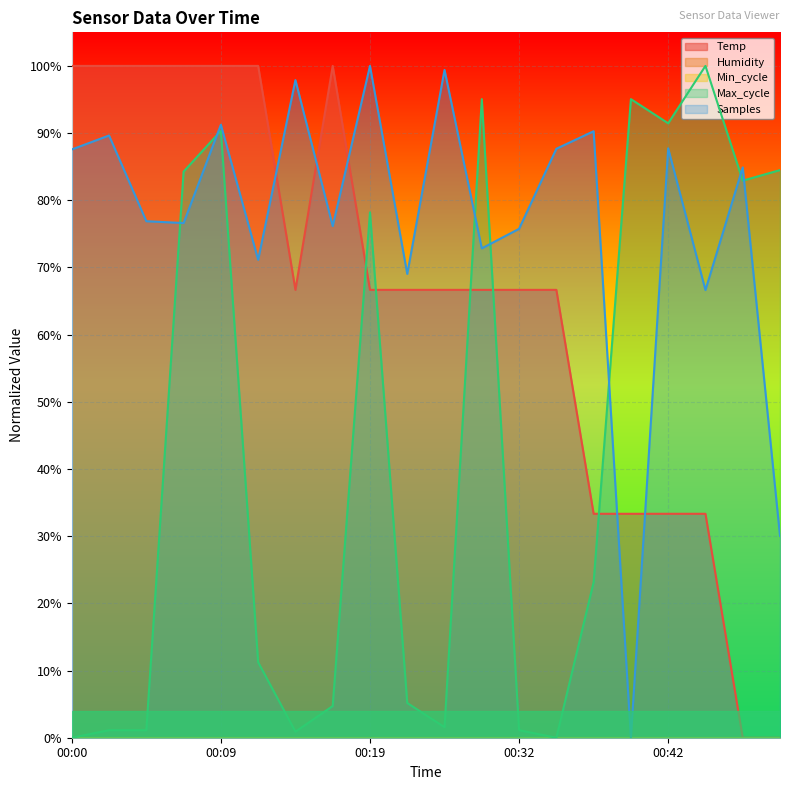

Reading left to right, extract all data points from this chart.

Temp: 00:00=1.0	00:02=1.0	00:05=1.0	00:07=1.0	00:09=1.0	00:12=1.0	00:14=0.7	00:17=1.0	00:19=0.7	00:22=0.7	00:24=0.7	00:27=0.7	00:32=0.7	00:35=0.7	00:37=0.3	00:40=0.3	00:42=0.3	00:45=0.3	00:47=0.0	00:49=0.0
Max_cycle: 00:00=0.0	00:02=0.0	00:05=0.0	00:07=0.8	00:09=0.9	00:12=0.1	00:14=0.0	00:17=0.0	00:19=0.8	00:22=0.1	00:24=0.0	00:27=1.0	00:32=0.0	00:35=0.0	00:37=0.2	00:40=1.0	00:42=0.9	00:45=1.0	00:47=0.8	00:49=0.8
Samples: 00:00=0.9	00:02=0.9	00:05=0.8	00:07=0.8	00:09=0.9	00:12=0.7	00:14=1.0	00:17=0.8	00:19=1.0	00:22=0.7	00:24=1.0	00:27=0.7	00:32=0.8	00:35=0.9	00:37=0.9	00:40=0.0	00:42=0.9	00:45=0.7	00:47=0.8	00:49=0.3